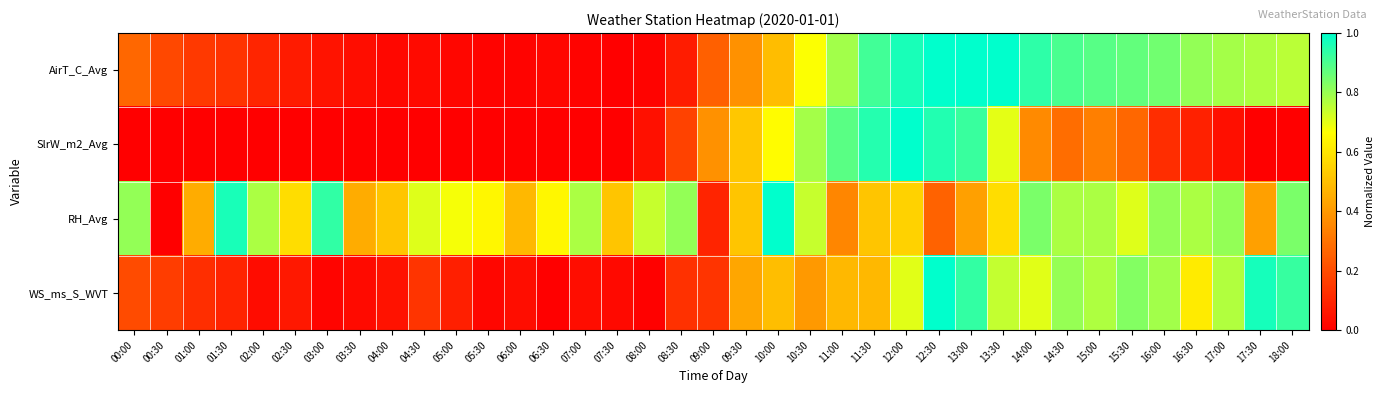

What is the total value across all series at 15:00?

2.8